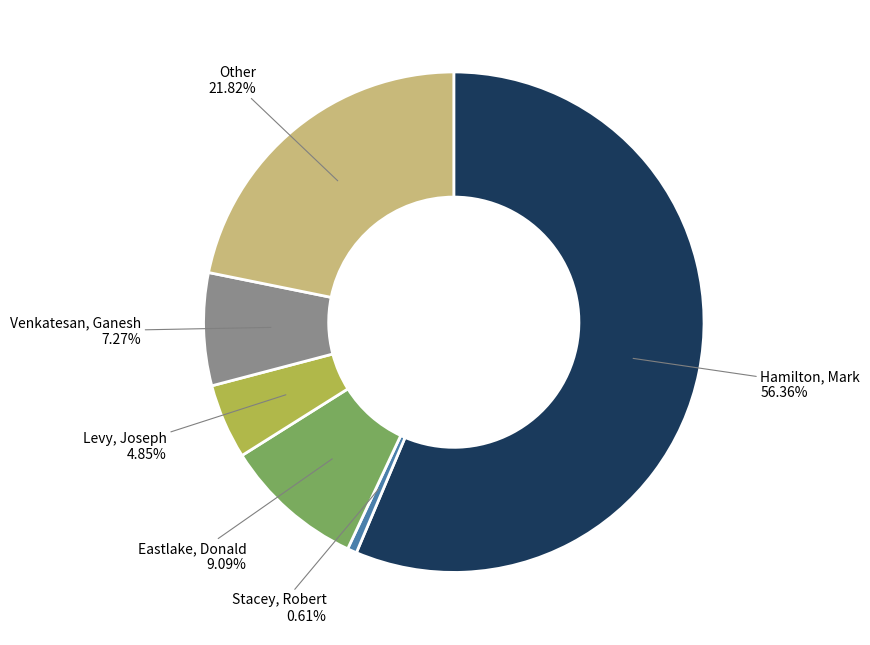

The Venkatesan, Ganesh slice represents 7% of the pie. True or false?

True